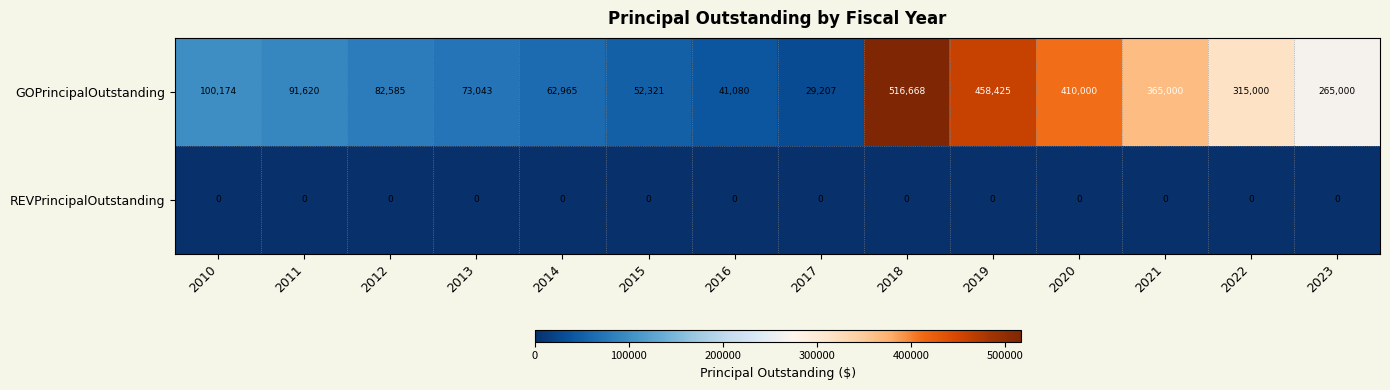

Which series has the largest range (max minus min)?

GOPrincipalOutstanding